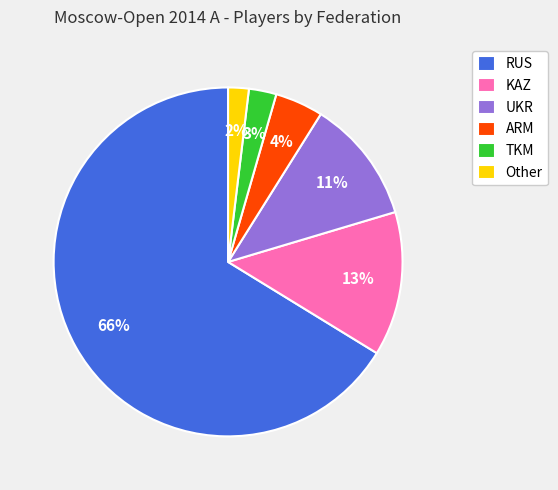

Which has a higher value, TKM or ARM?

ARM